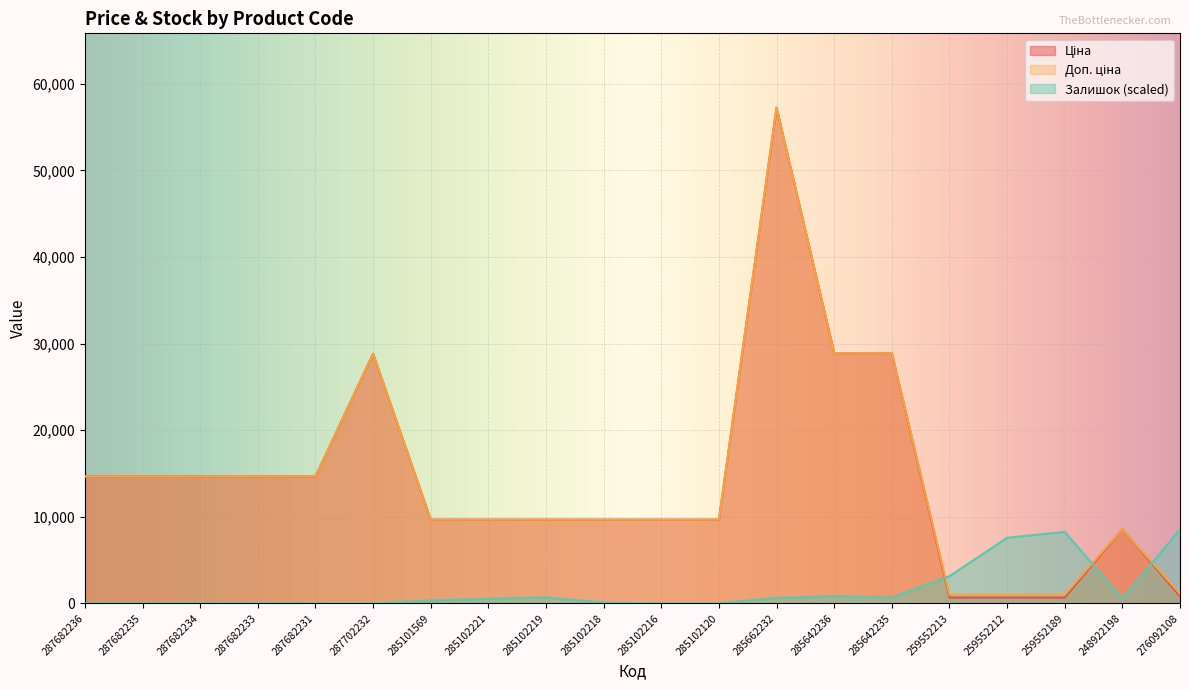

Is it true that Залишок equals 1197.8 at 285102219?

False